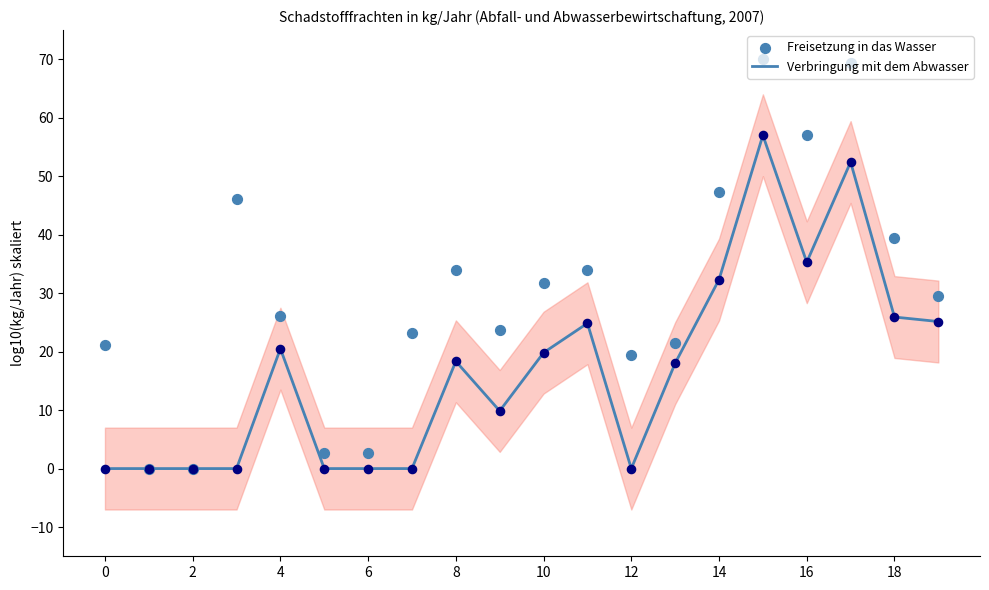

At how many categories does at least one series exceed 9?

16